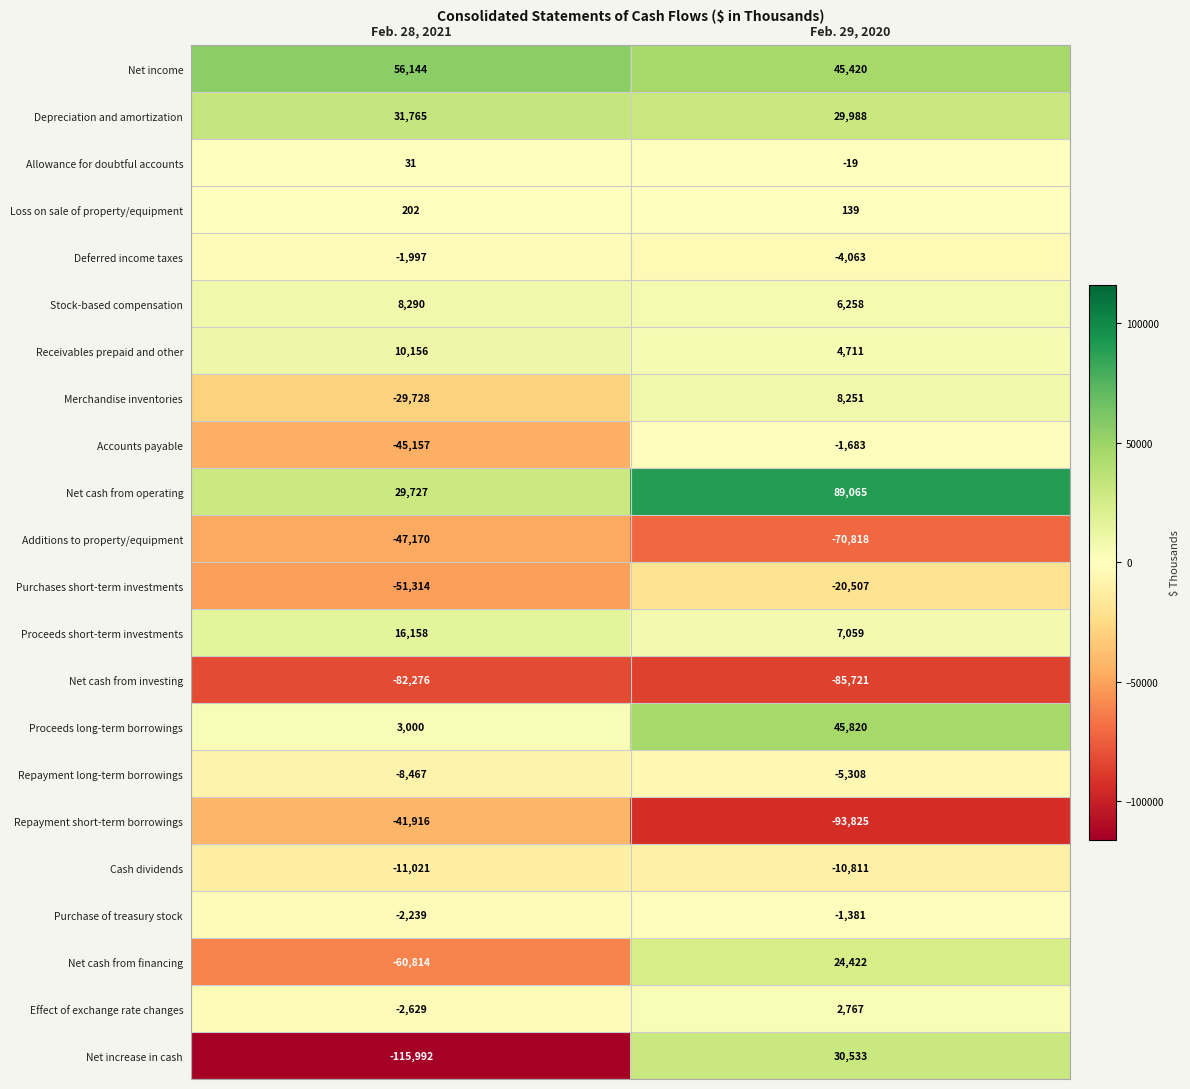

True or false: Allowance for doubtful accounts has a value of 31 at Feb. 28, 2021.

True